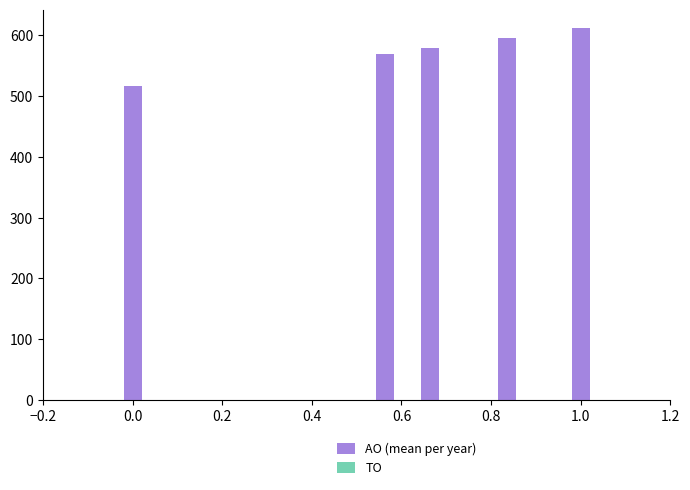

What is the maximum value shown in the chart?

611.7